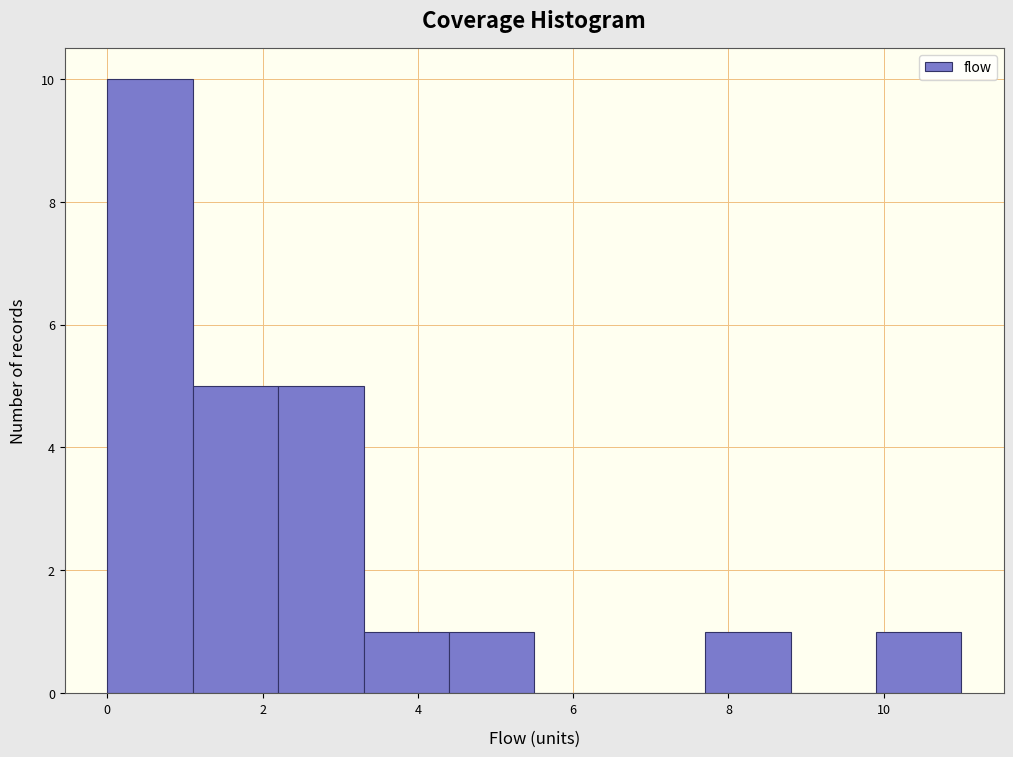

Reading left to right, list every bar in this chart as the range it spans on the x-axis followed by its height. Neither the bar edges nor the heights are printed on the chart, so give them approximately, as read against the axes.

0.0 to 1.1: 10
1.1 to 2.2: 5
2.2 to 3.3: 5
3.3 to 4.4: 1
4.4 to 5.5: 1
5.5 to 6.6: 0
6.6 to 7.7: 0
7.7 to 8.8: 1
8.8 to 9.9: 0
9.9 to 11.0: 1